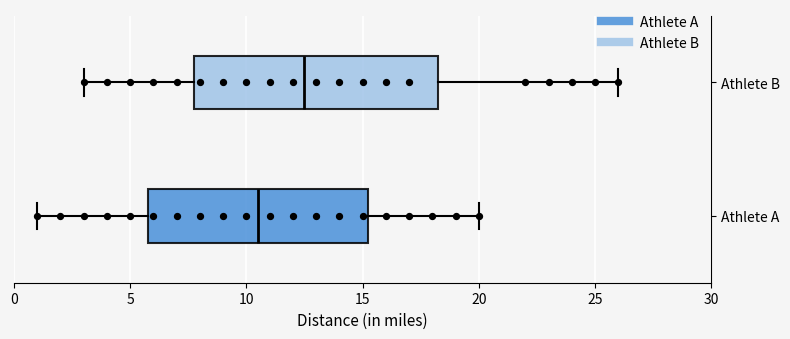

Which box has the furthest to the right median line?

Athlete B